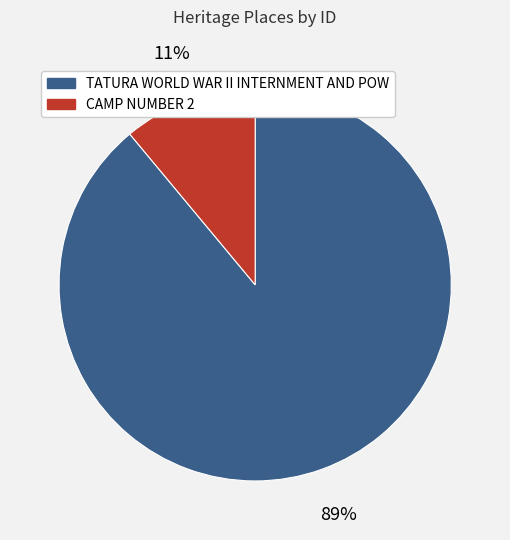

Is the sum of CAMP NUMBER 2 and TATURA WORLD WAR II INTERNMENT AND POW greater than half?

Yes